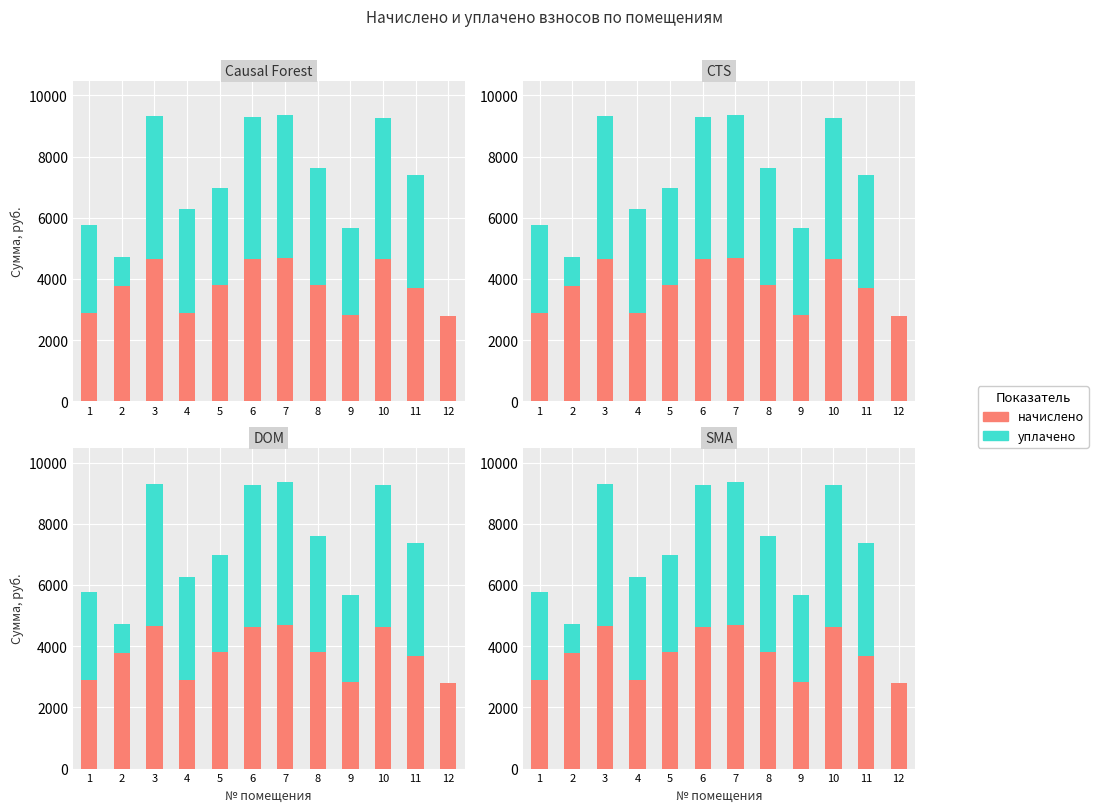

What is the lowest value of the начислено series?

2802.8